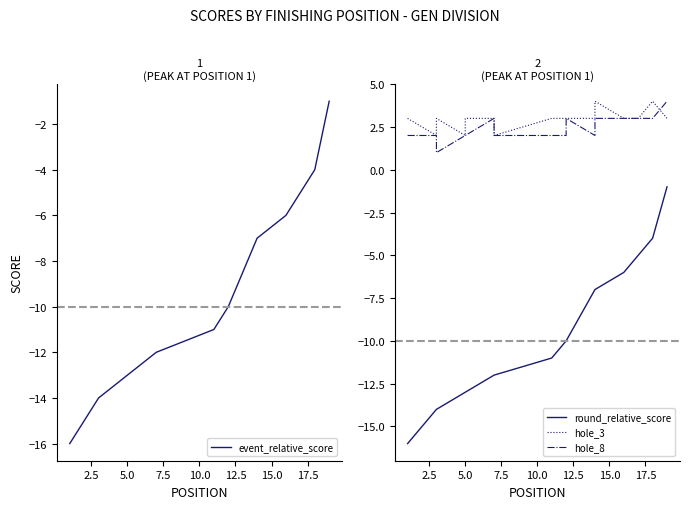

How many intersections are there between hole_8 and hole_3?

1